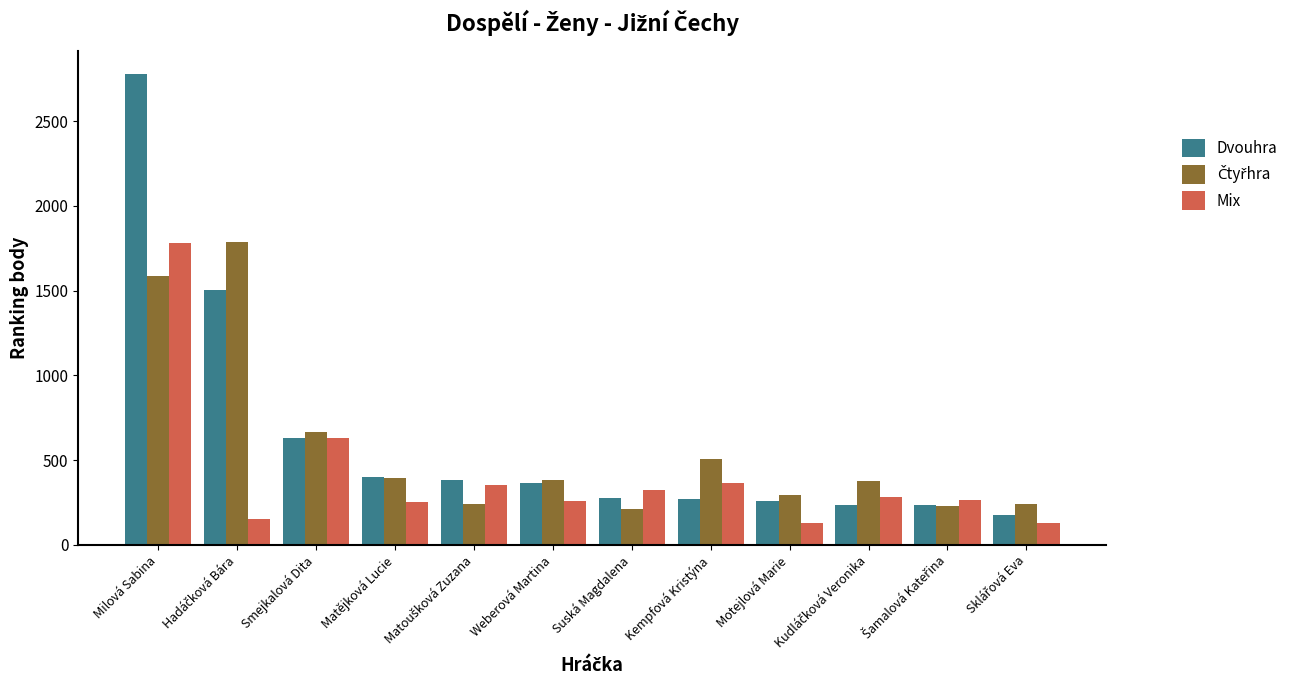

What is the approximate value of Dvouhra at Milová Sabina?

2776